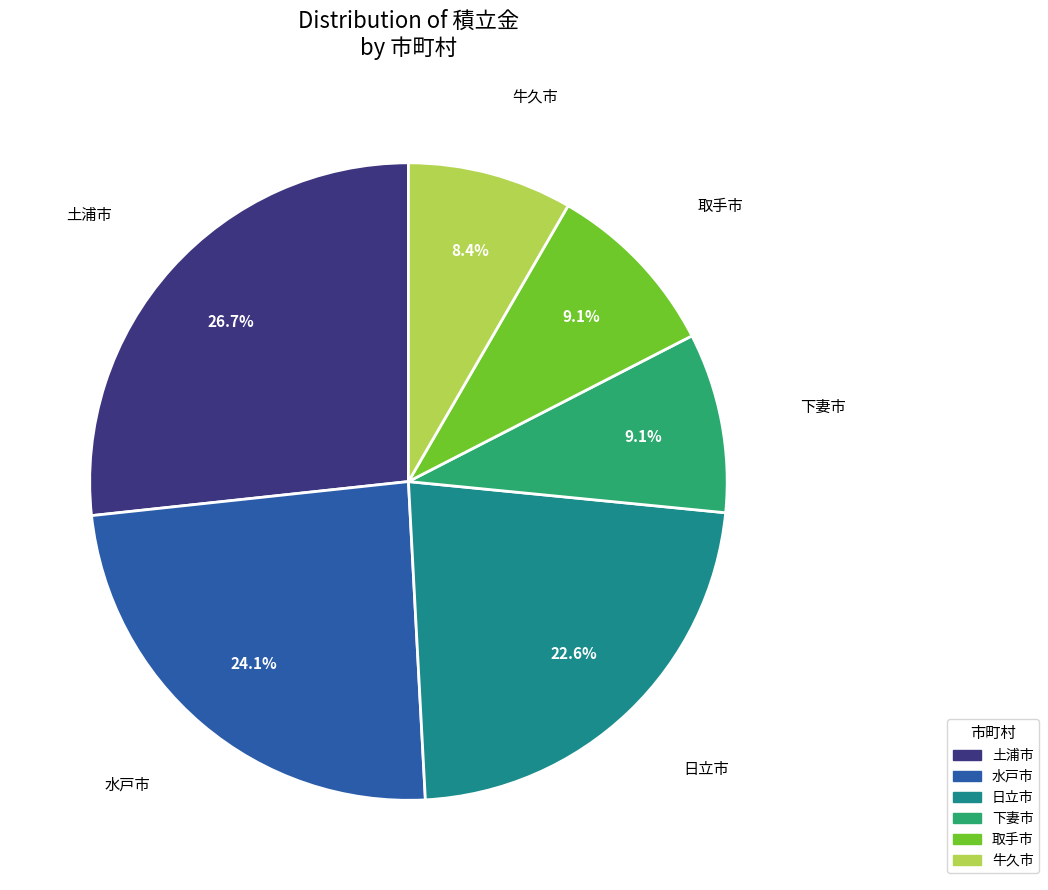

To the nearest percent, what is the difference between the largest and smallest slice percentages?

18%